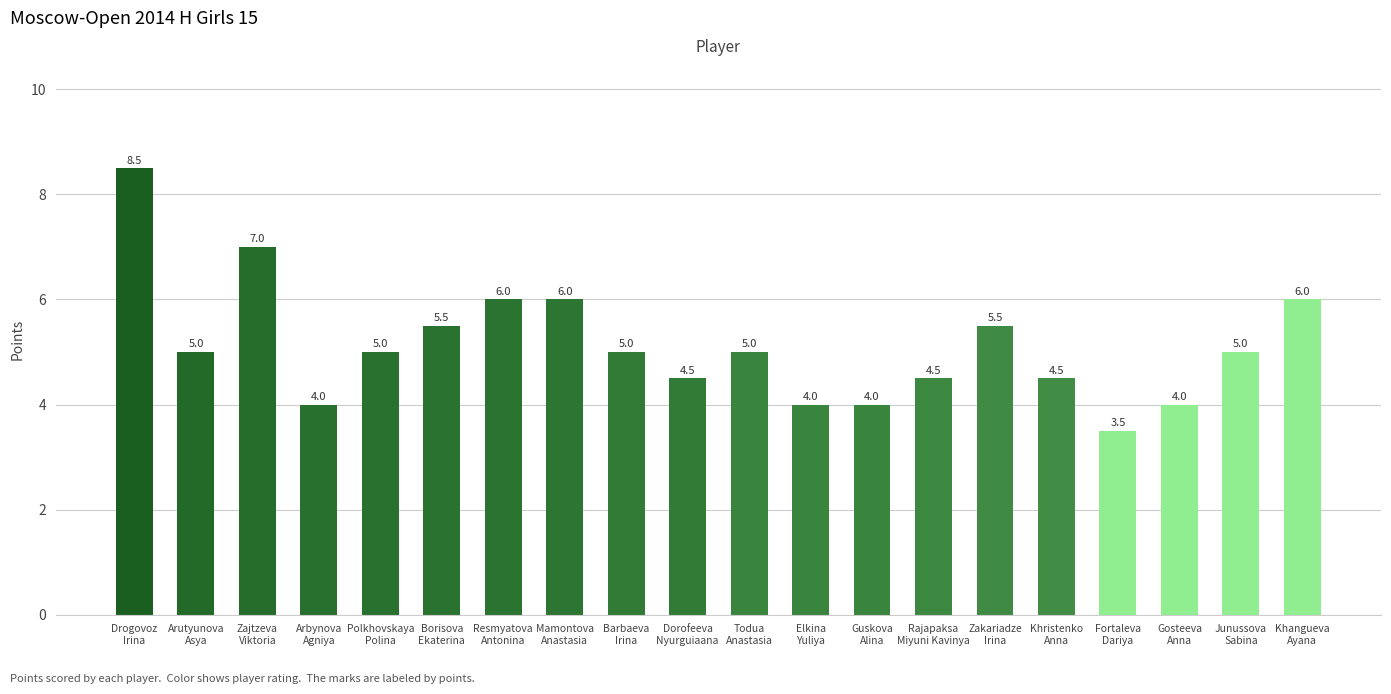

What is the ratio of the value at Junussova
Sabina to the value at Mamontova
Anastasia?

0.8